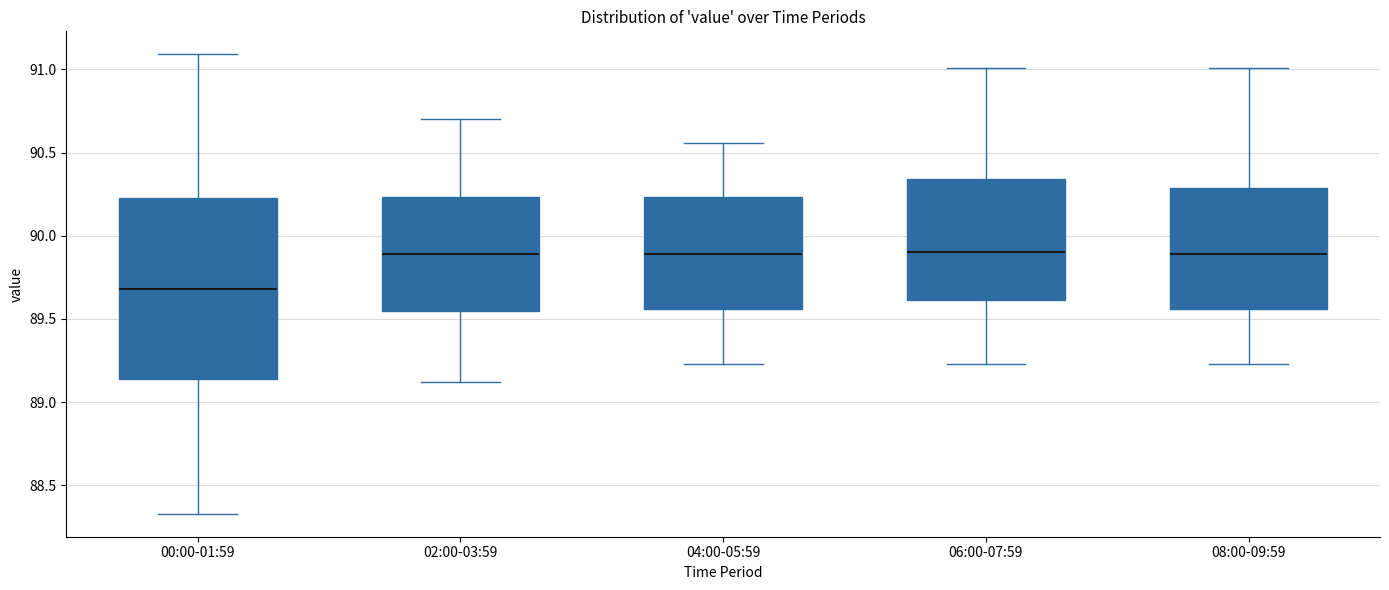

Where does the upper whisker of the box for 08:00-09:59 end on the y-axis? The values are not printed on the chart, so give them approximately, as read against the axis.

91.00